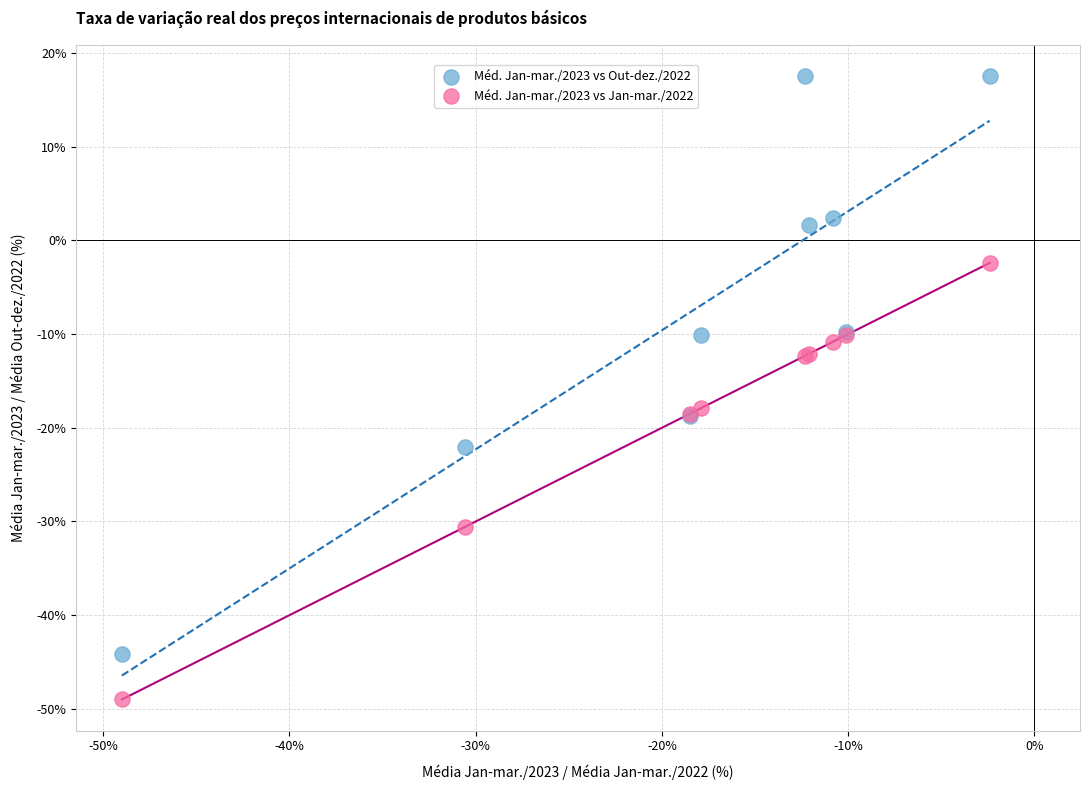

Which series contains the highest Y value?

Méd. Jan-mar./2023 vs Out-dez./2022